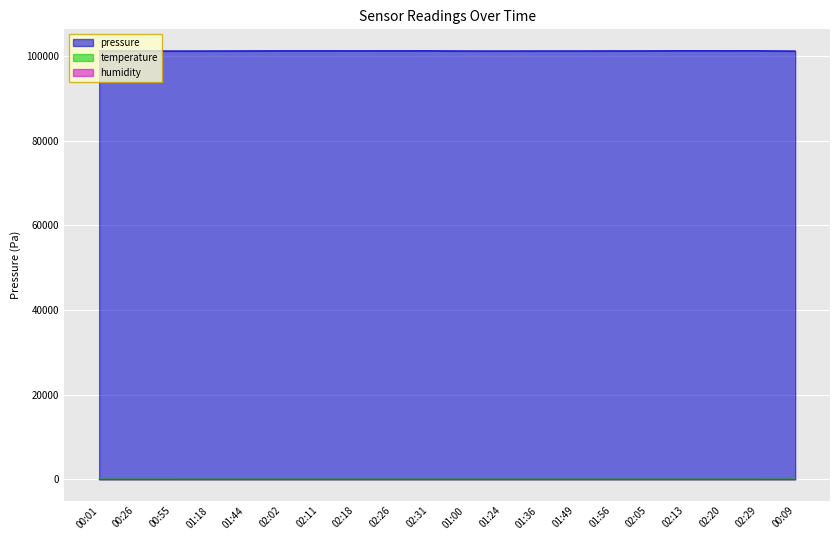

Where is the first local minimum for temperature?

02:18